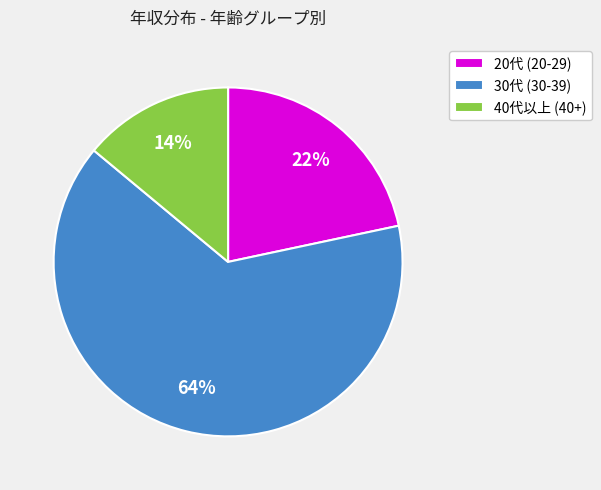

Count the number of slices in the pie.

3